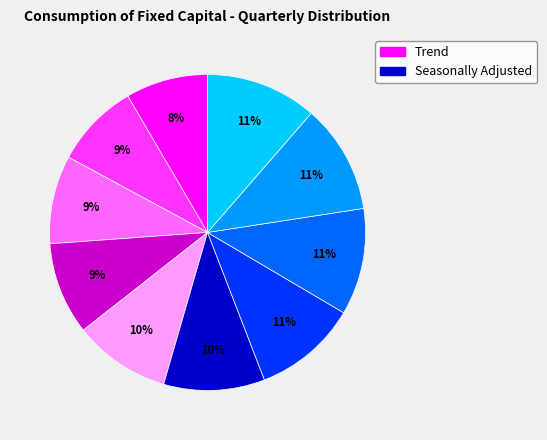

Does any single category account for the majority?

No